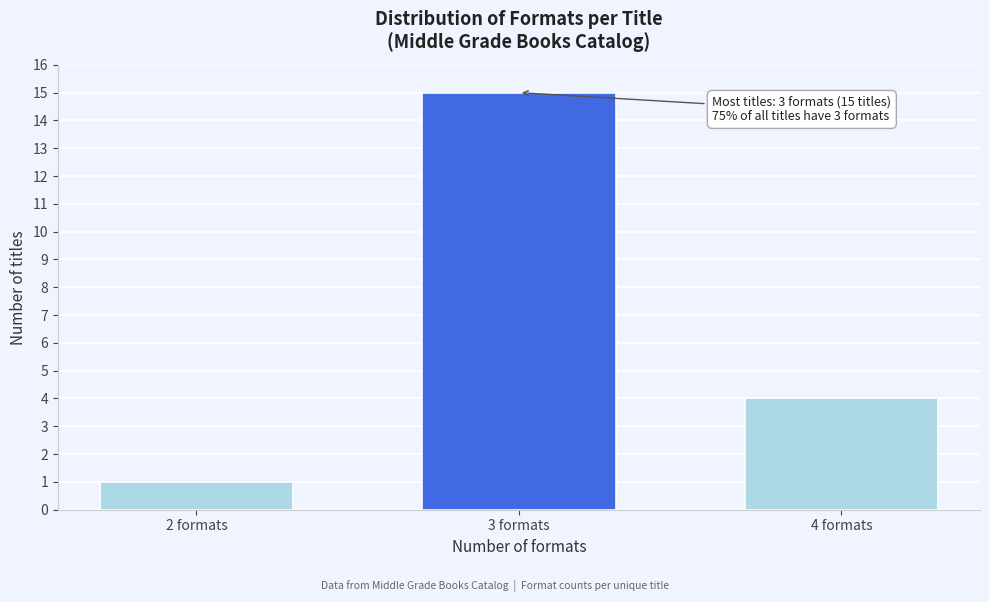

Reading left to right, extract all data points from this chart.

2 formats=1	3 formats=15	4 formats=4